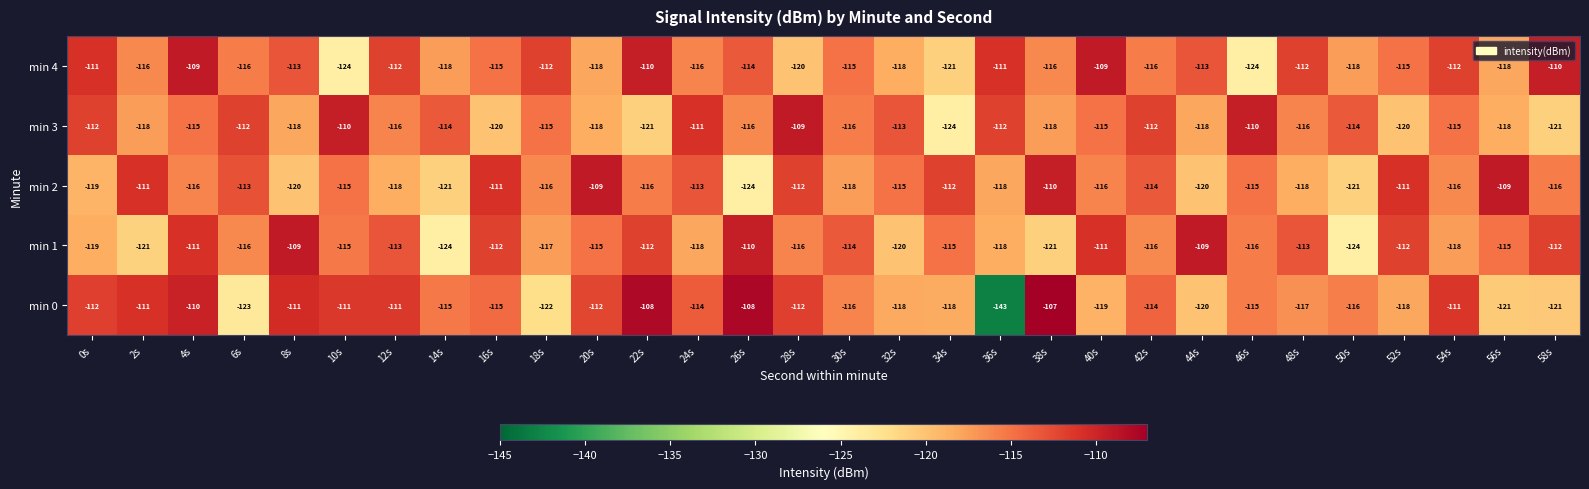

What is the average value of the min 0 series?

-116